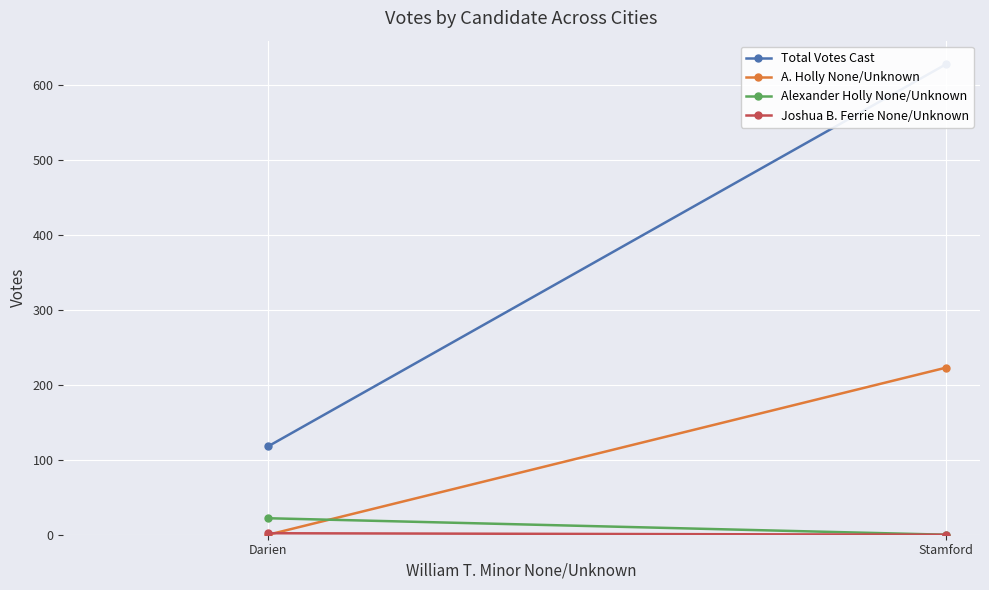

Which series has the widest spread of values?

Total Votes Cast